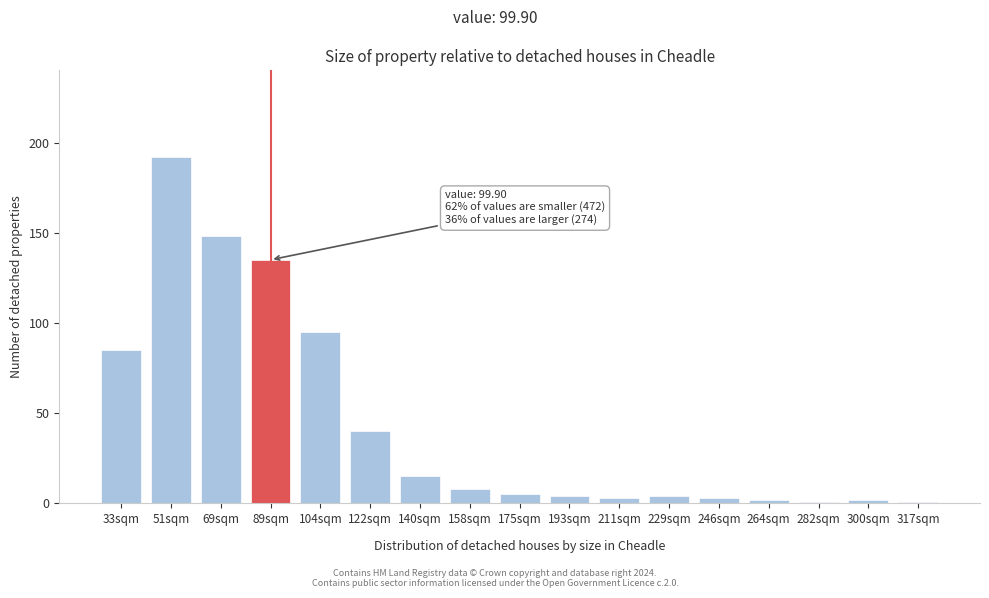

Reading right to left, transcribe all the data shown in this chart.

317sqm=1	300sqm=2	282sqm=1	264sqm=2	246sqm=3	229sqm=4	211sqm=3	193sqm=4	175sqm=5	158sqm=8	140sqm=15	122sqm=40	104sqm=95	89sqm=135	69sqm=148	51sqm=192	33sqm=85